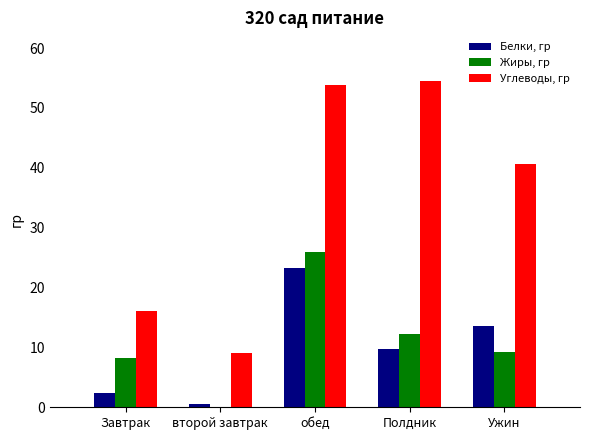

The Углеводы, гр series shows 18.9 at Ужин. True or false?

False